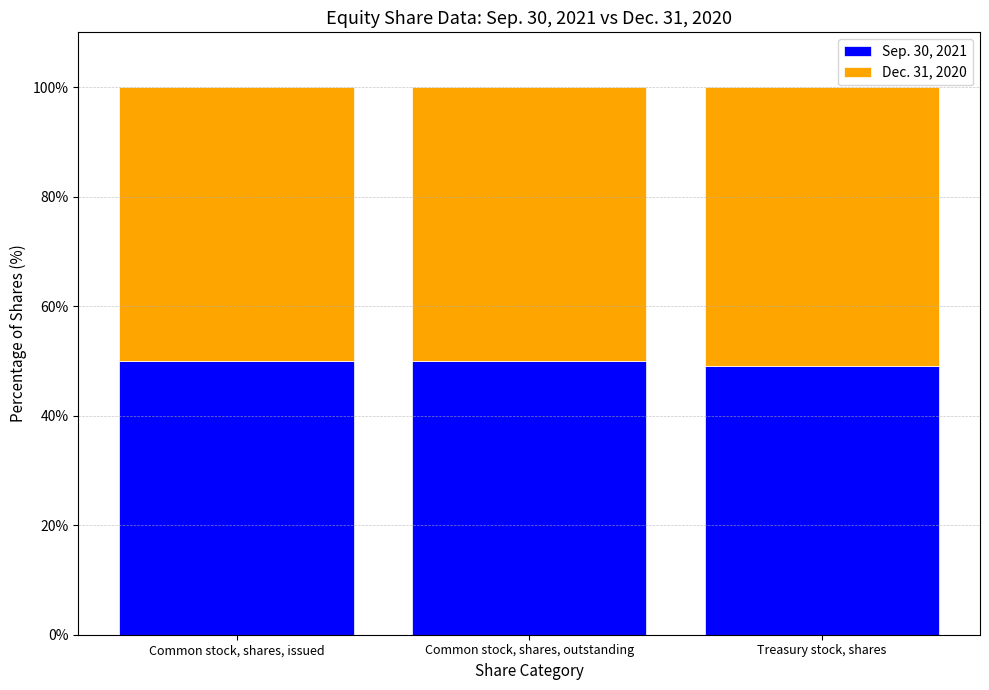

The value of Sep. 30, 2021 at Treasury stock, shares is 49.1. True or false?

True